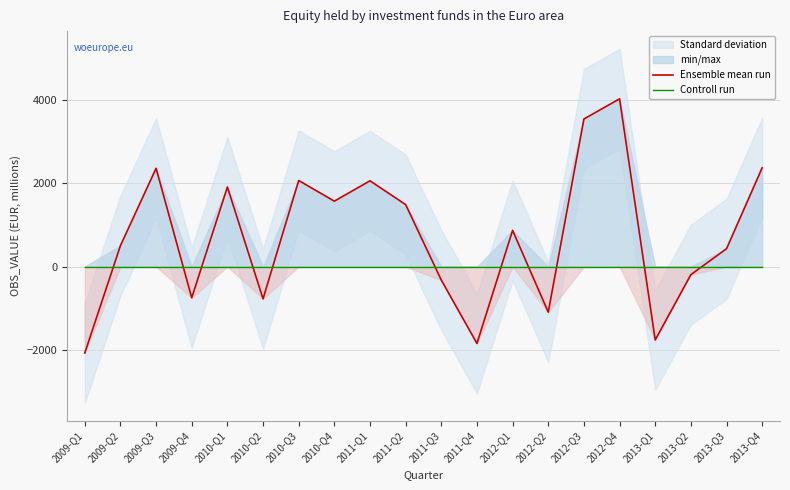

Reading left to right, transcribe all the data shown in this chart.

Ensemble mean run: -2076.2	500.9	2356.3	-750.1	1907.2	-775.1	2064.3	1568.2	2056.8	1486.1	-325.3	-1845.9	866.6	-1095.0	3540.3	4023.4	-1761.4	-195.2	426.9	2369.1
Controll run: 0.0	0.0	0.0	0.0	0.0	0.0	0.0	0.0	0.0	0.0	0.0	0.0	0.0	0.0	0.0	0.0	0.0	0.0	0.0	0.0